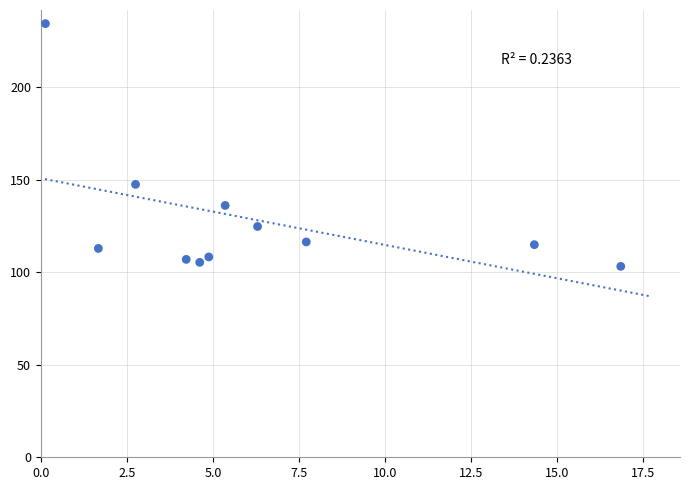

What Y value in the scatter plot is closest to 168?

147.5